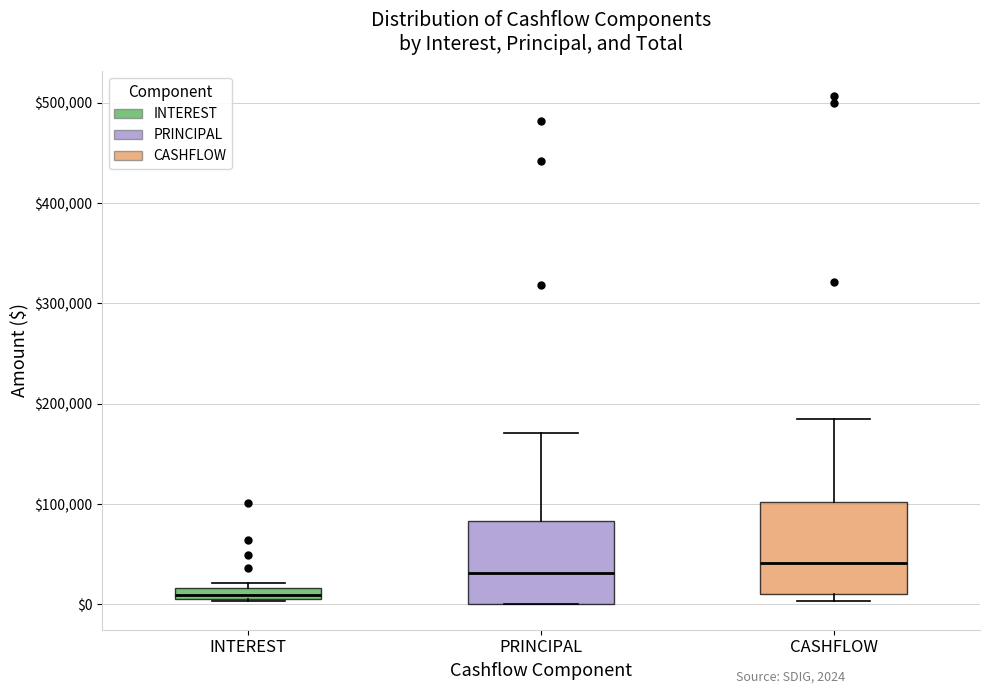

Which box has the lowest median line?

INTEREST